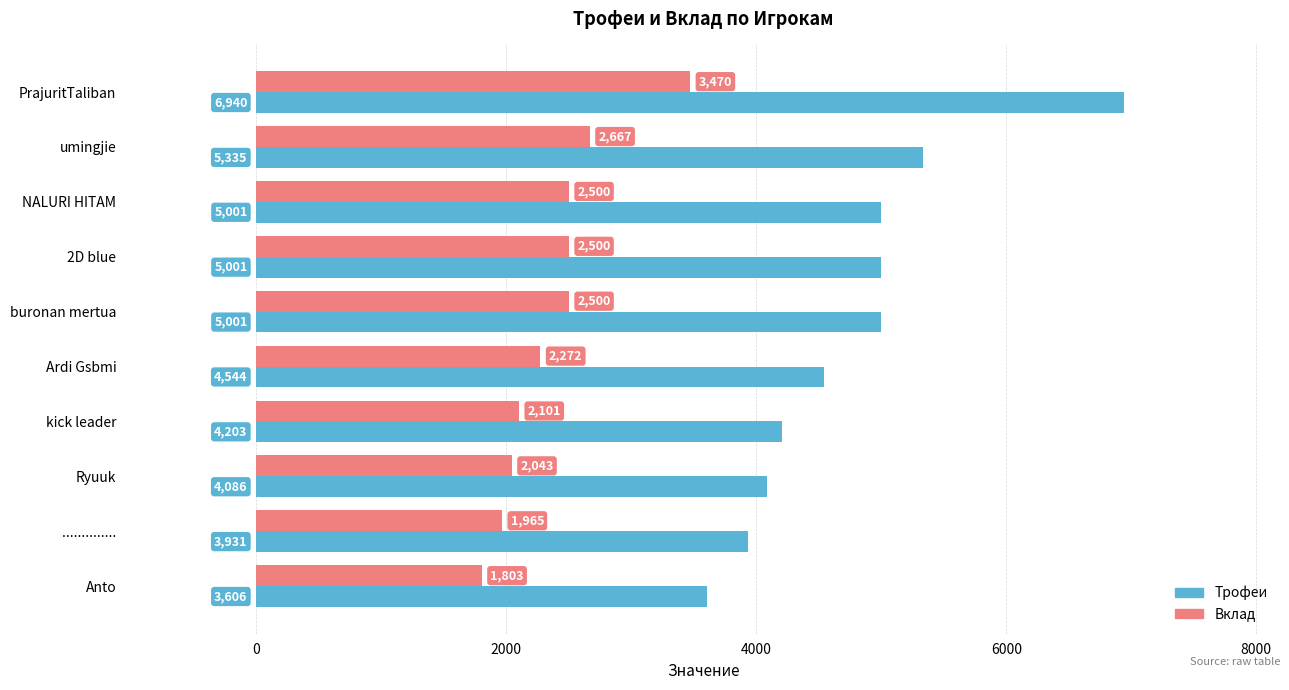

Is the value of Трофеи at 2D blue greater than the value of Вклад at NALURI HITAM?

Yes